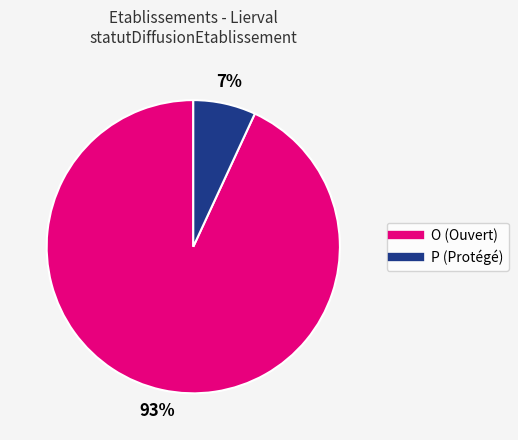

Do P and O together represent more than half of the pie?

Yes